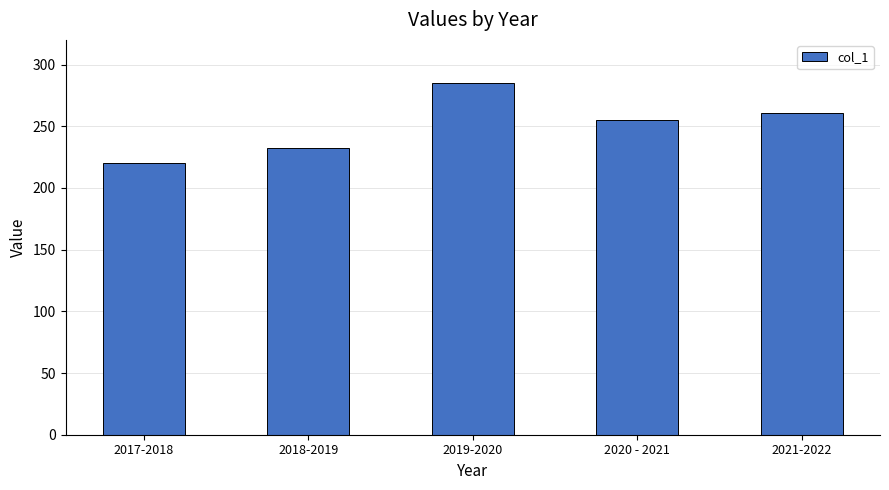

Reading left to right, extract all data points from this chart.

2017-2018=220	2018-2019=232	2019-2020=285	2020 - 2021=255	2021-2022=261